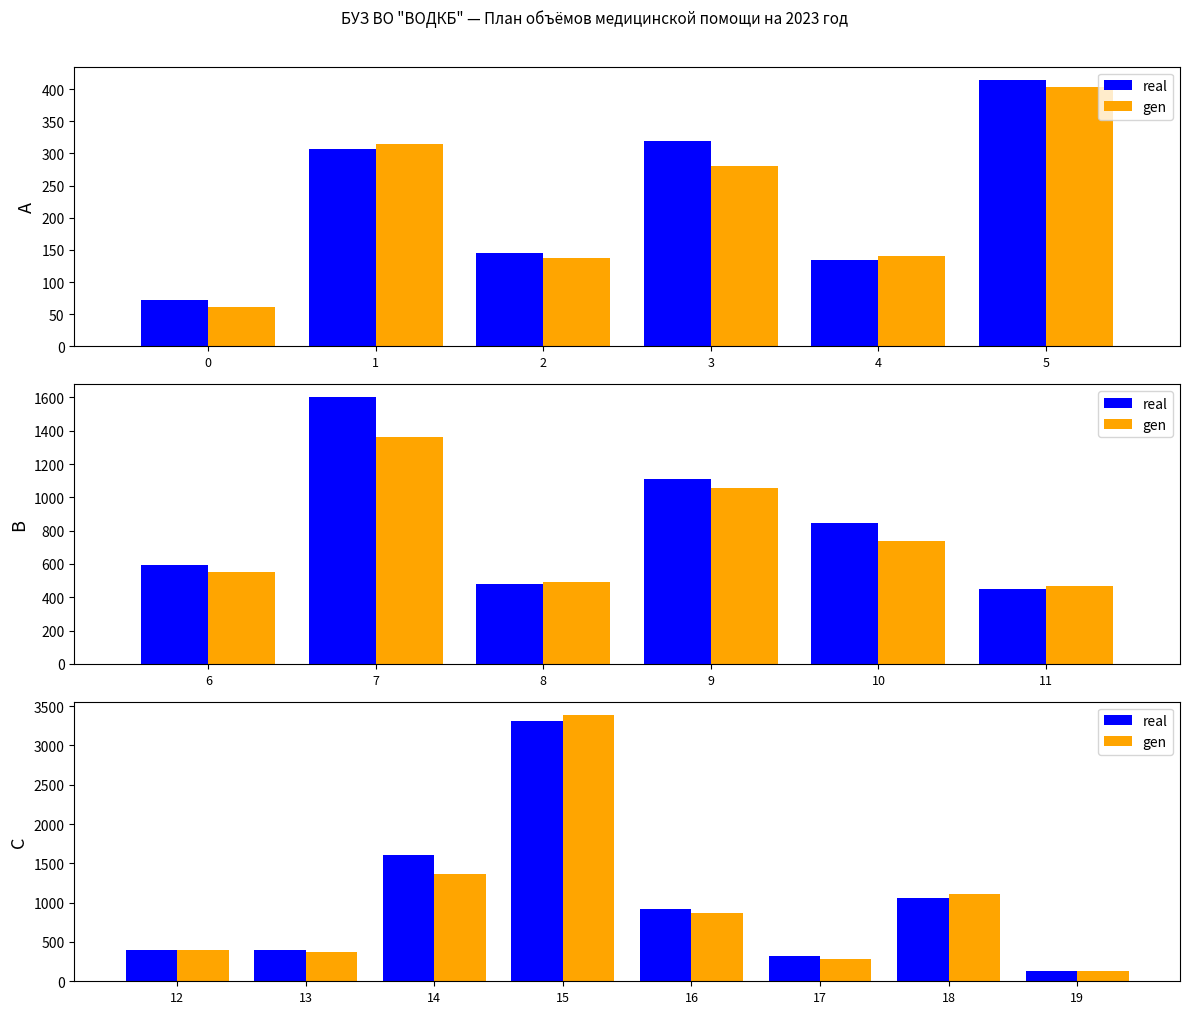

What is the difference between the second highest and second lowest values in the real series?

1274.0